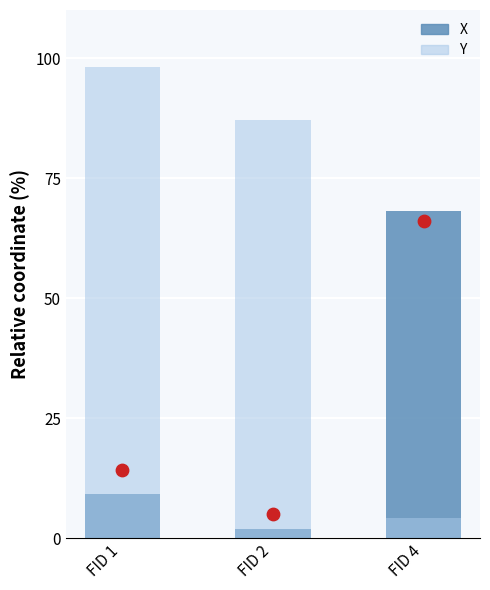

At which category is the sum across all series the highest?

FID 4